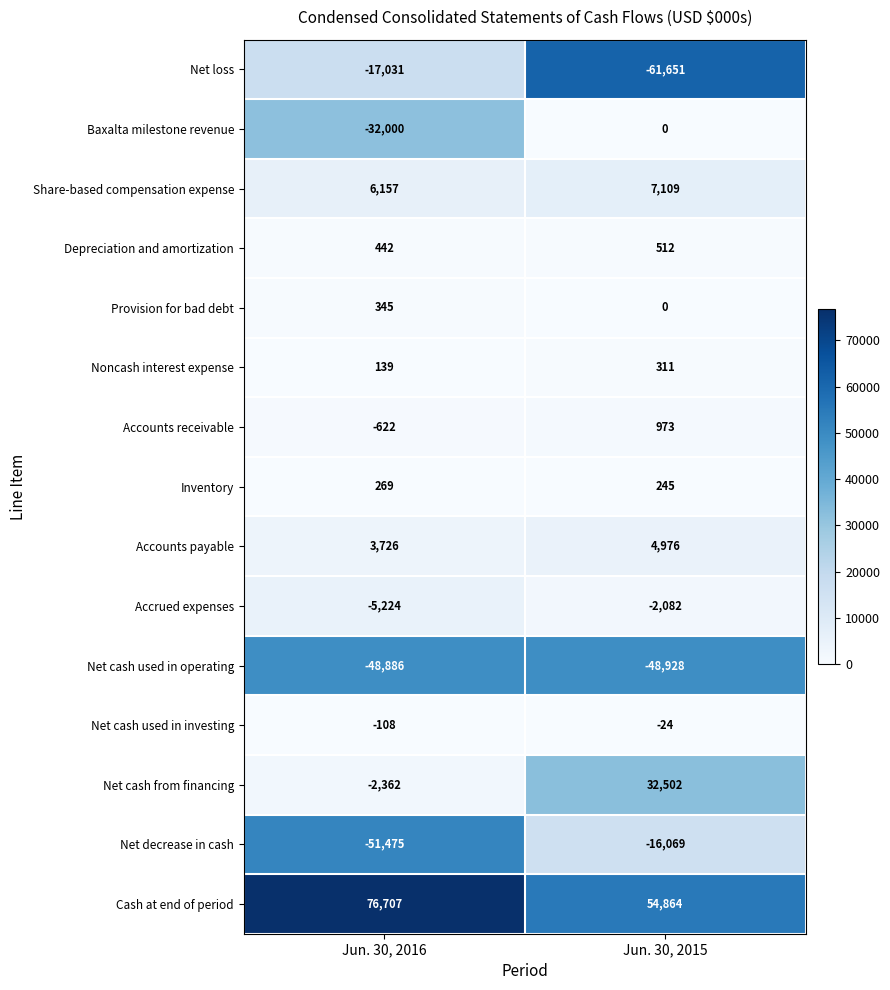

Reading left to right, list all the values displayed in this chart.

Net loss: -17031	-61651
Baxalta milestone revenue: -32000	0
Share-based compensation expense: 6157	7109
Depreciation and amortization: 442	512
Provision for bad debt: 345	0
Noncash interest expense: 139	311
Accounts receivable: -622	973
Inventory: 269	245
Accounts payable: 3726	4976
Accrued expenses: -5224	-2082
Net cash used in operating: -48886	-48928
Net cash used in investing: -108	-24
Net cash from financing: -2362	32502
Net decrease in cash: -51475	-16069
Cash at end of period: 76707	54864